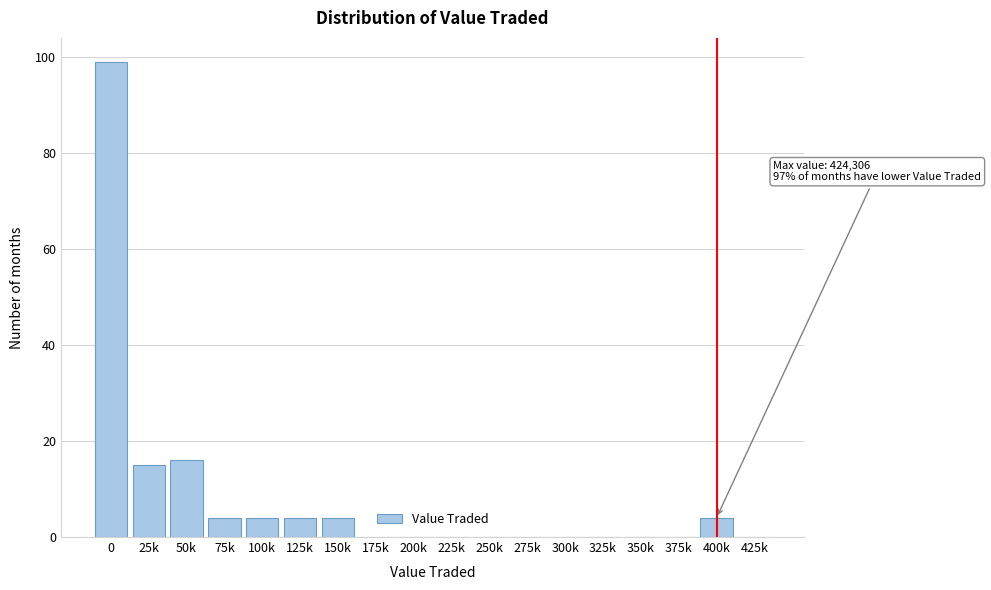

Reading left to right, list all the values displayed in this chart.

0=99	25k=15	50k=16	75k=4	100k=4	125k=4	150k=4	175k=0	200k=0	225k=0	250k=0	275k=0	300k=0	325k=0	350k=0	375k=0	400k=4	425k=0